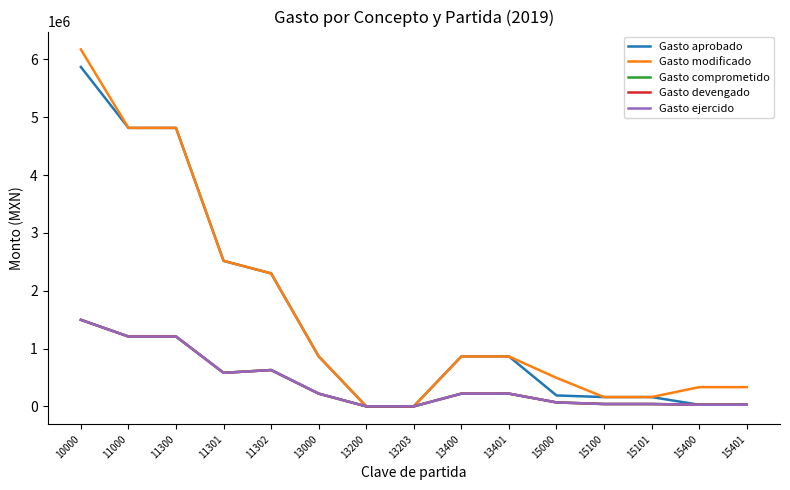

Is the value of Gasto aprobado at 11300 greater than the value of Gasto ejercido at 13401?

Yes